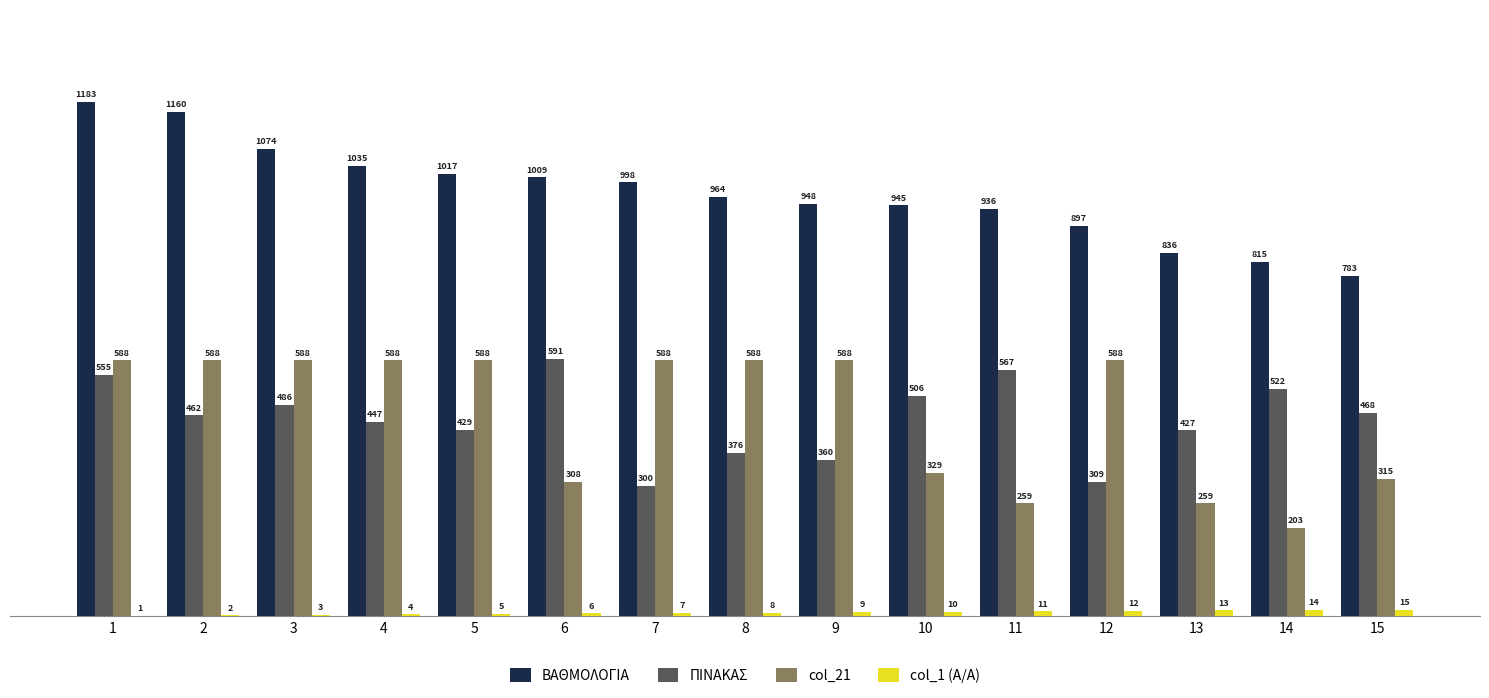

How many series are shown in this chart?

4